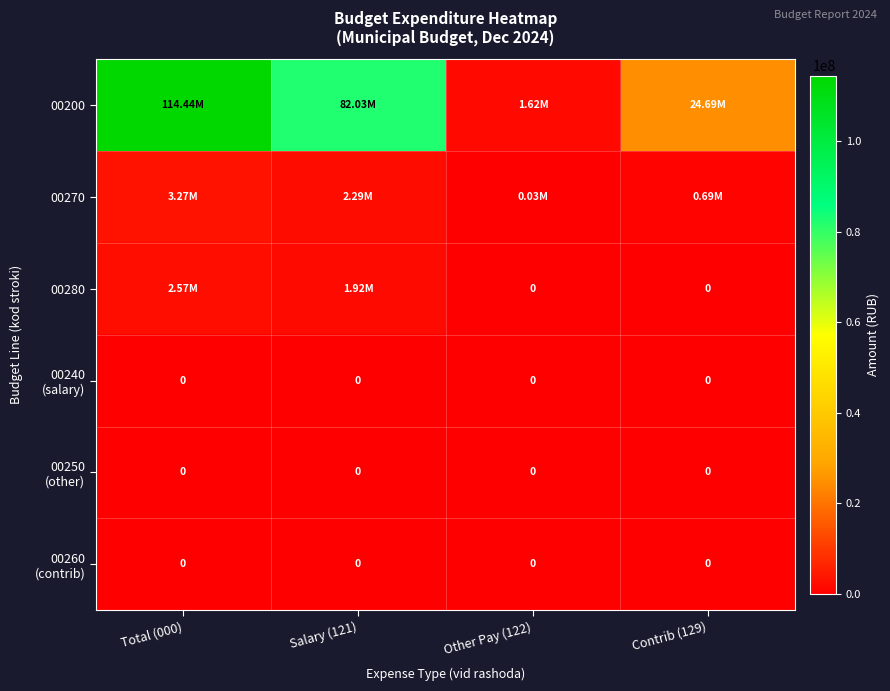

What is the maximum value shown in the chart?

114442945.0